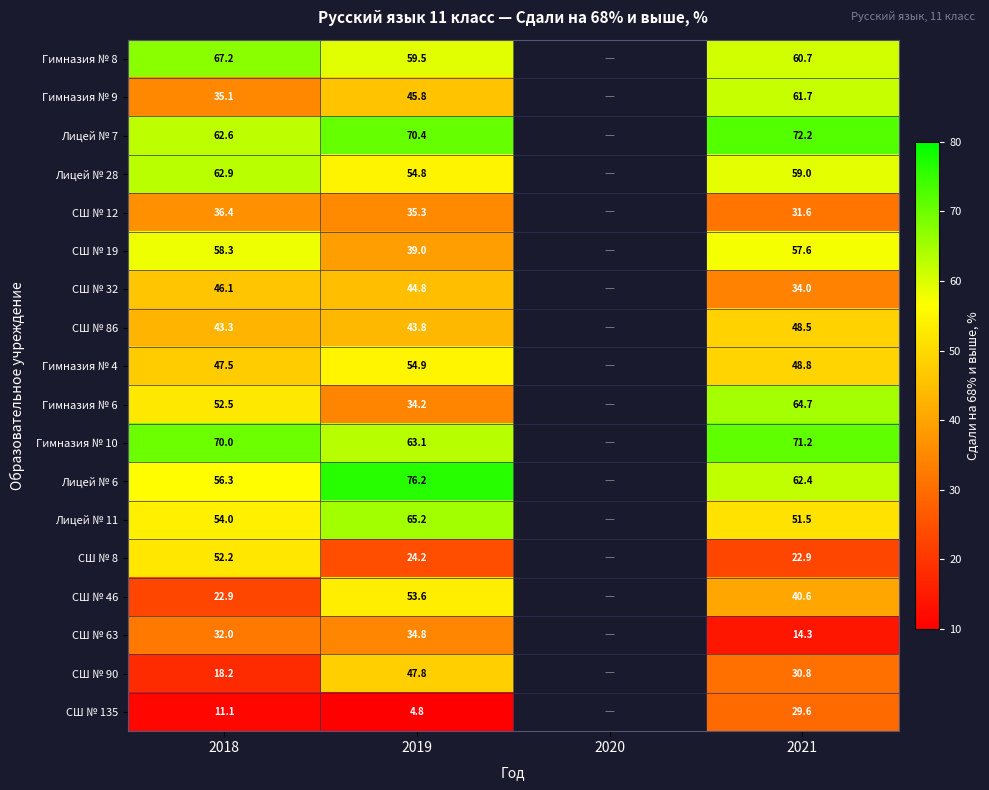

Is it true that СШ № 8 equals 24.2 at 2019?

True